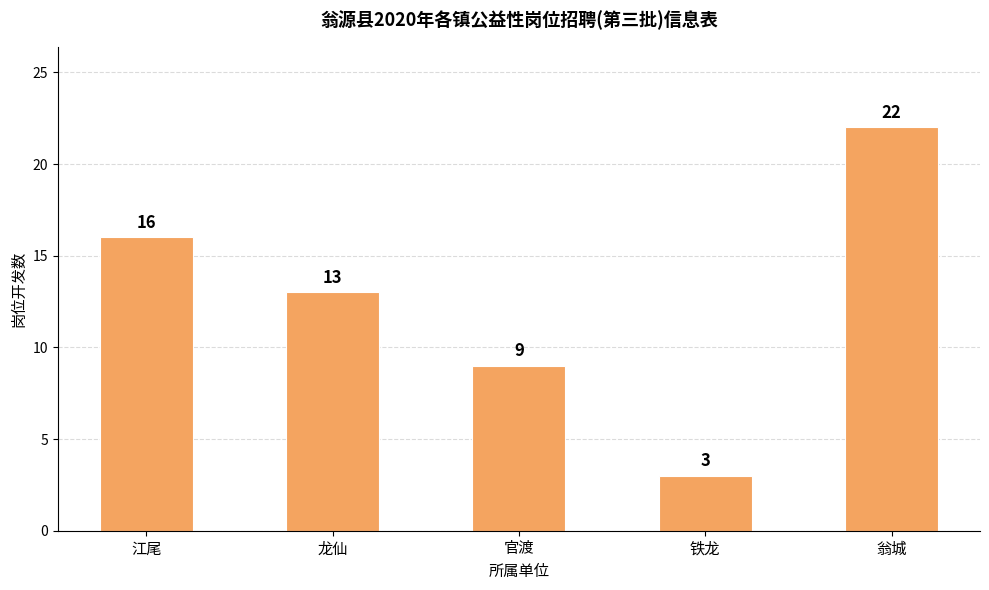

At which category does the chart reach its minimum across all series?

铁龙